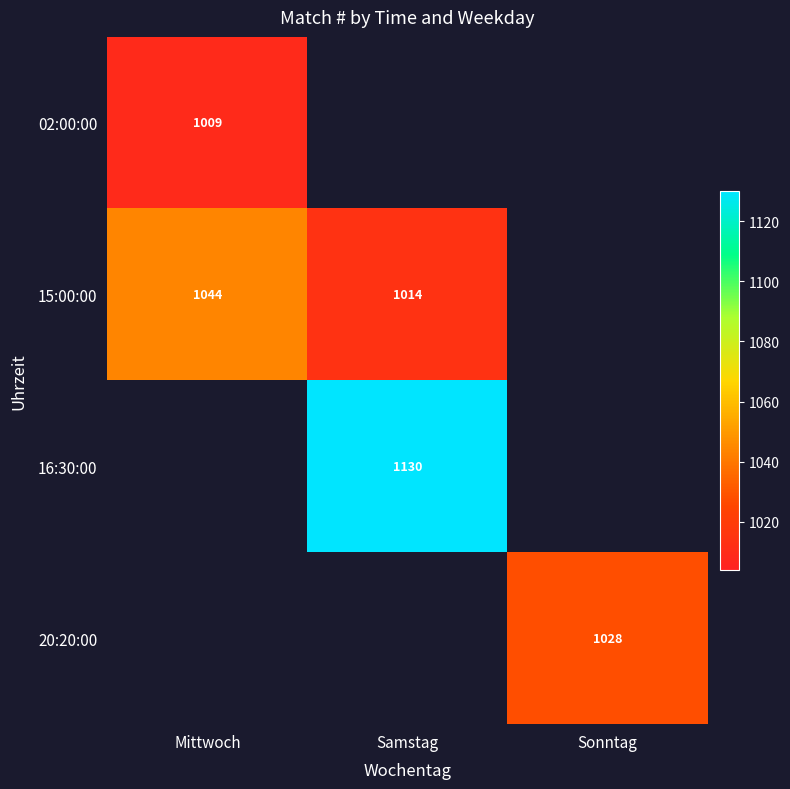

The 16:30:00 series shows 1732.4 at Samstag. True or false?

False